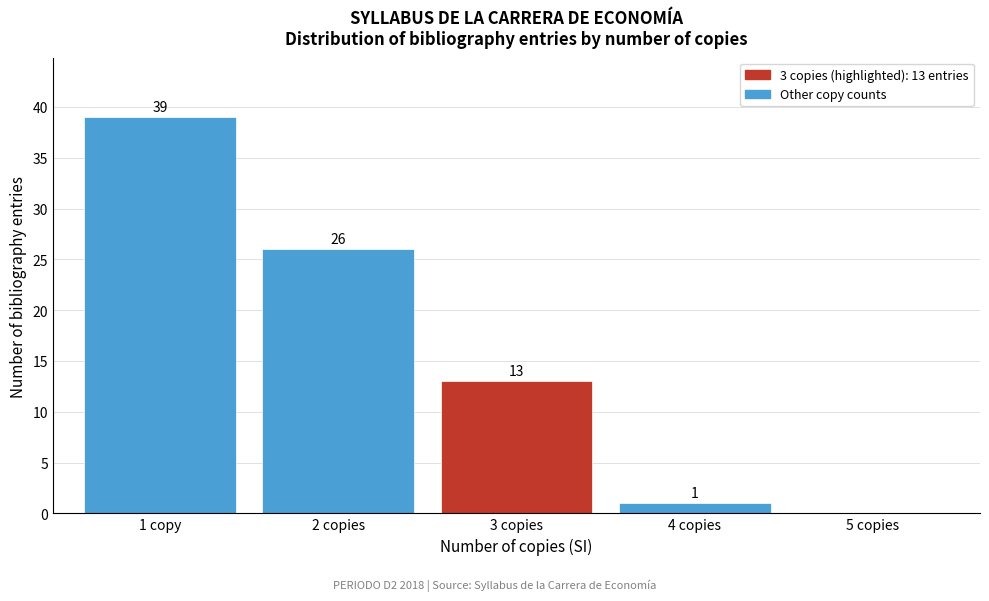

Reading right to left, list all the values displayed in this chart.

5 copies=0	4 copies=1	3 copies=13	2 copies=26	1 copy=39